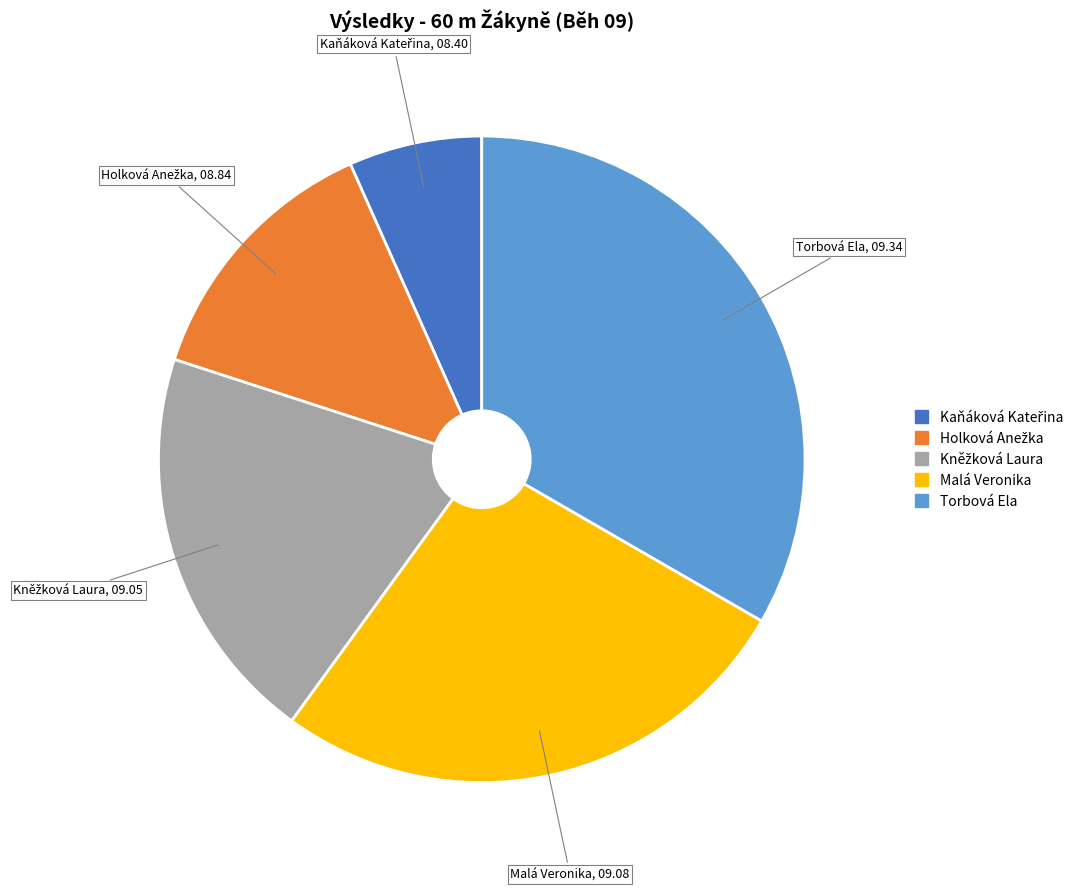

True or false: Torbová Ela accounts for 20% of the total.

False